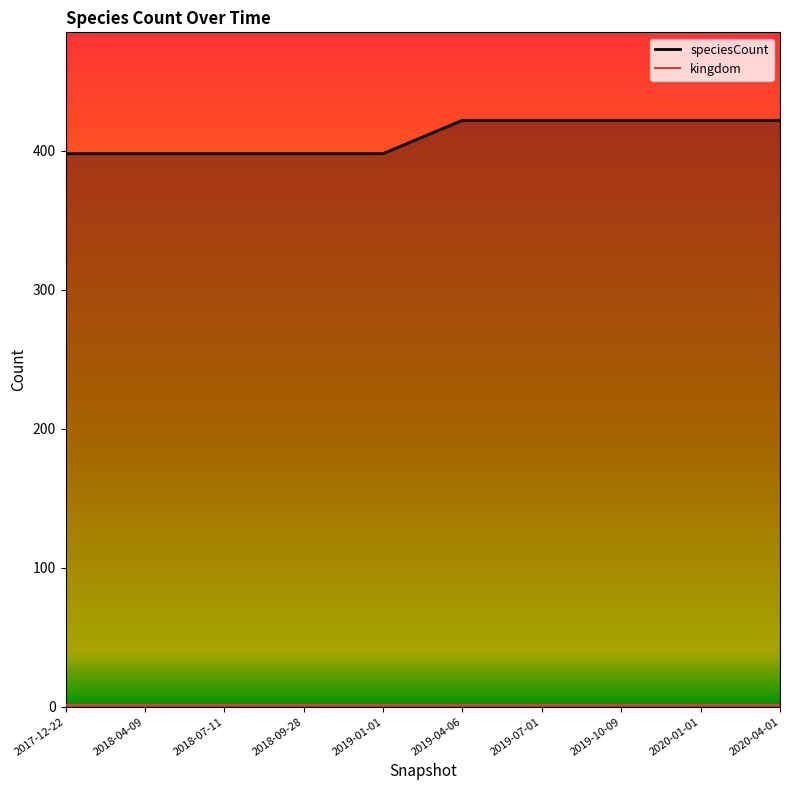

What is the maximum value shown in the chart?

422.0